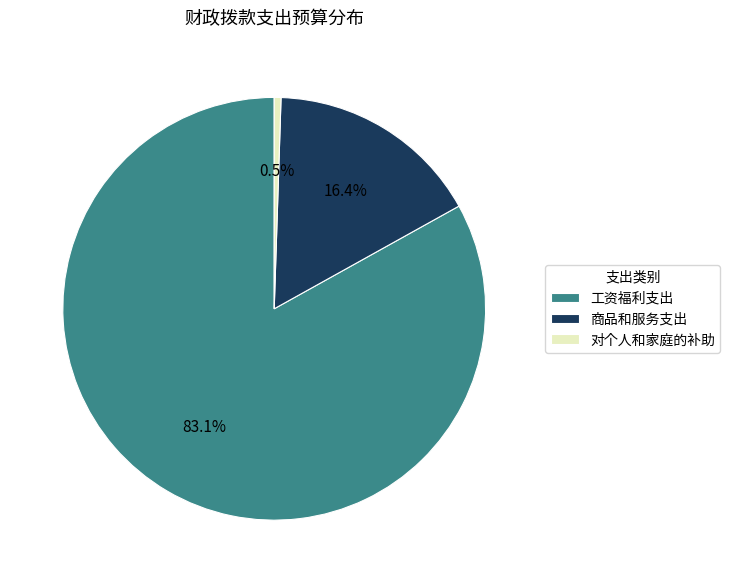

Between 工资福利支出 and 商品和服务支出, which is larger?

工资福利支出